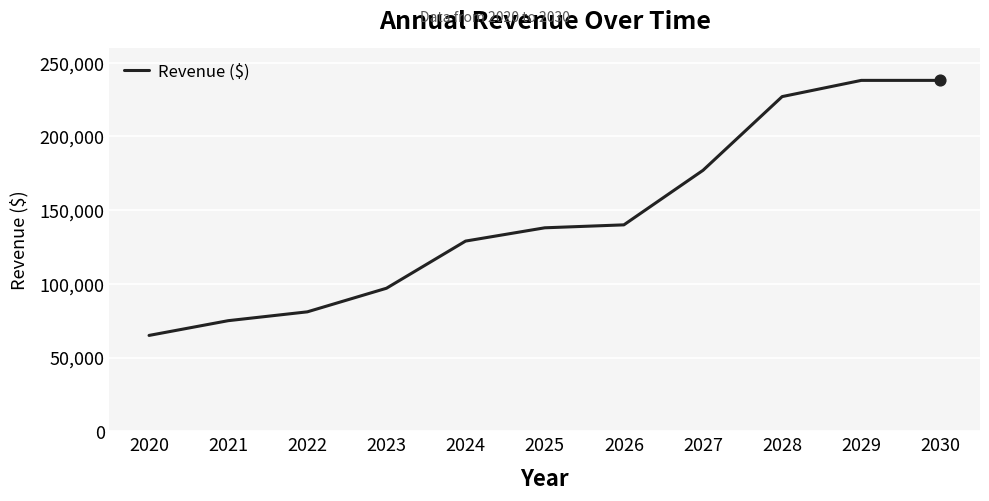

What is the change in value from 2027 to 2029?

+61000